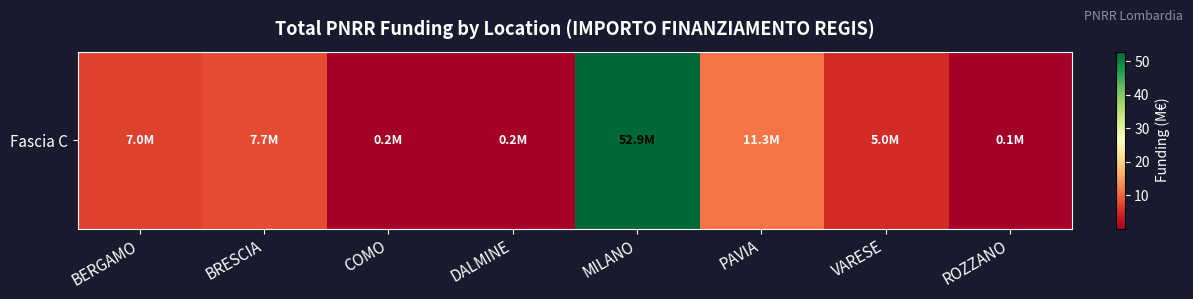

What is the sum of the values at DALMINE and VARESE?

5.2